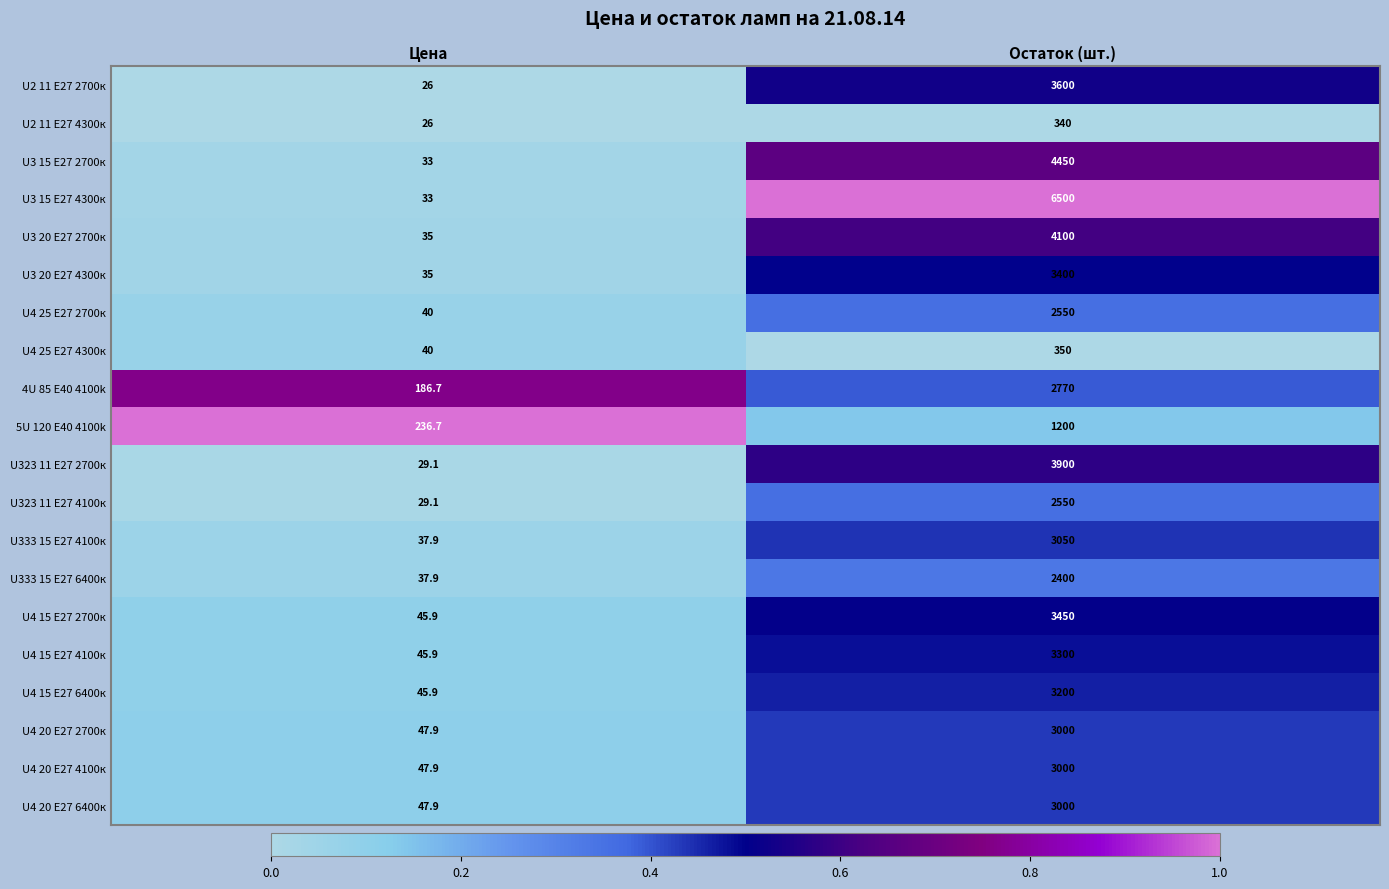

At which category is the sum across all series the highest?

Остаток (шт.)